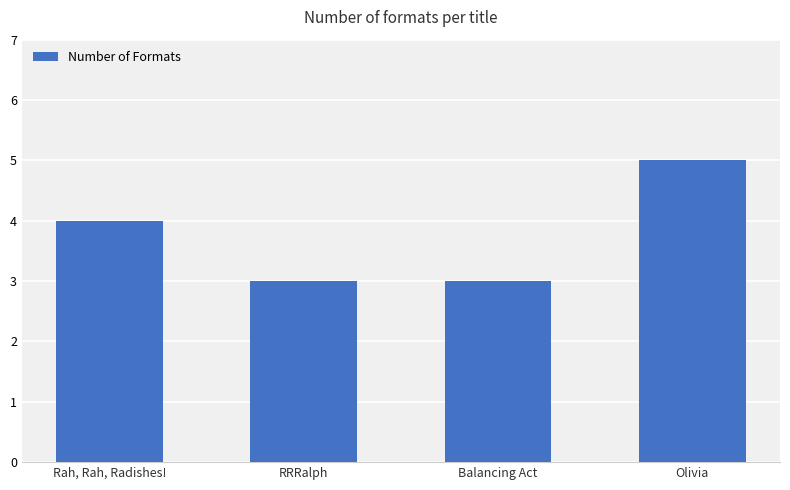

How many bars are there in total?

4